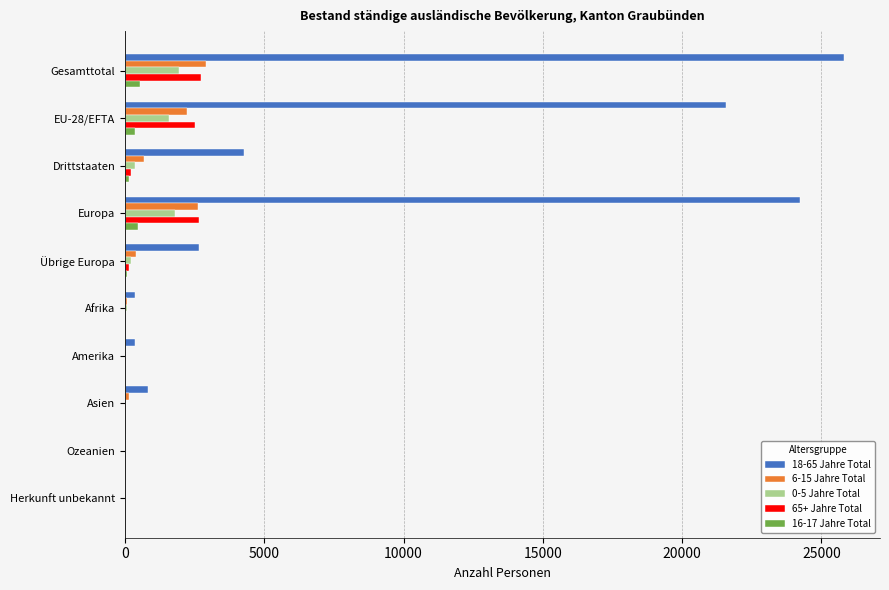

Which label corresponds to the largest value in the chart?

Gesamttotal